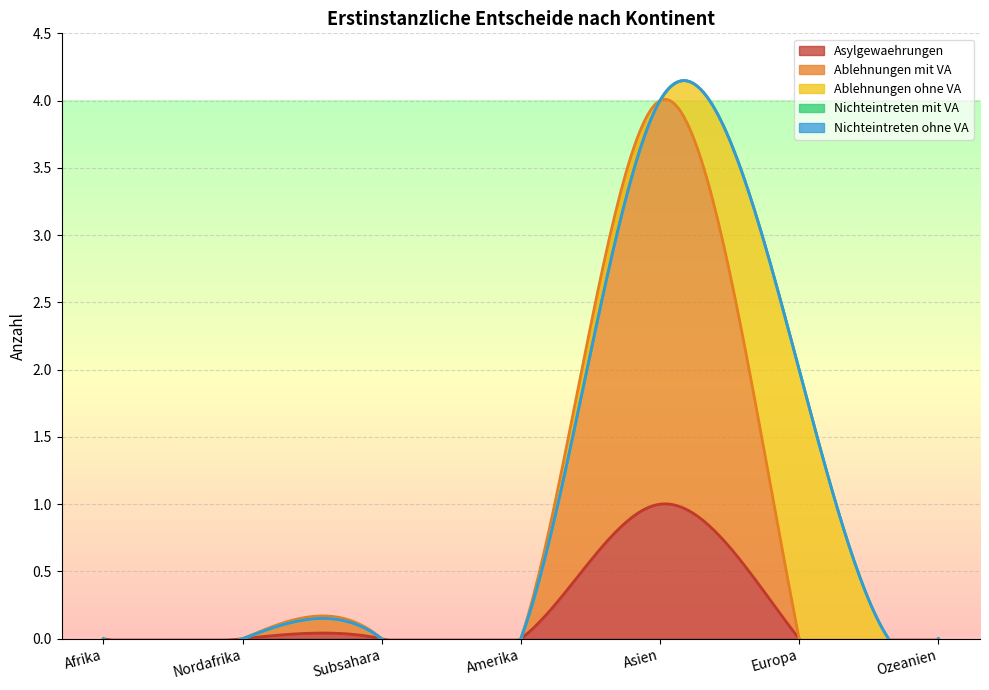

Is the value of Nichteintreten mit VA at Afrika greater than the value of Ablehnungen ohne VA at Subsahara?

No